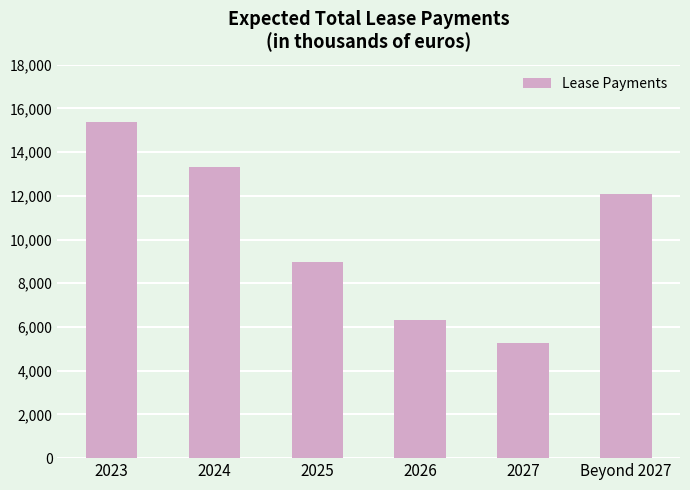

Rank the categories by value from lowest to highest.

2027, 2026, 2025, Beyond 2027, 2024, 2023